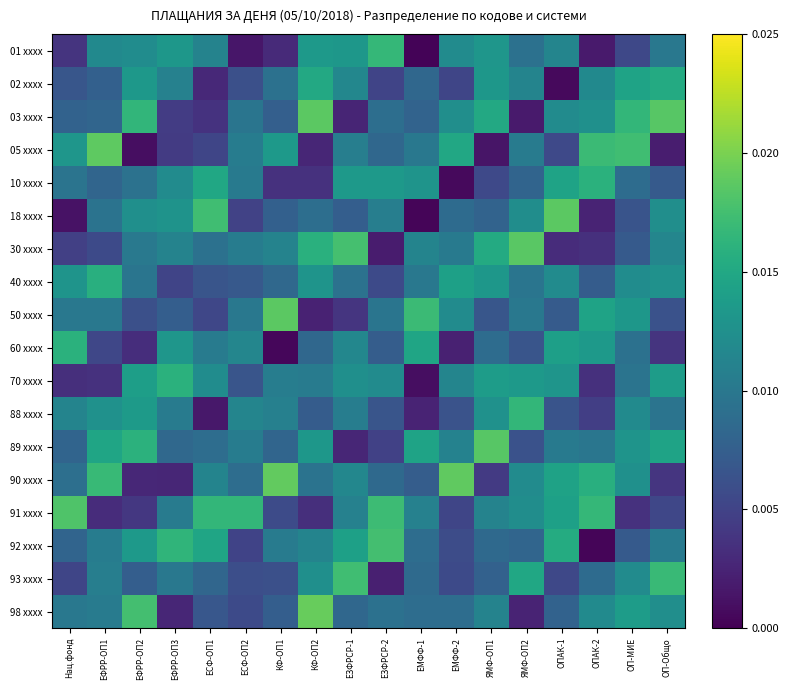

Count the number of categories in the chart.

18